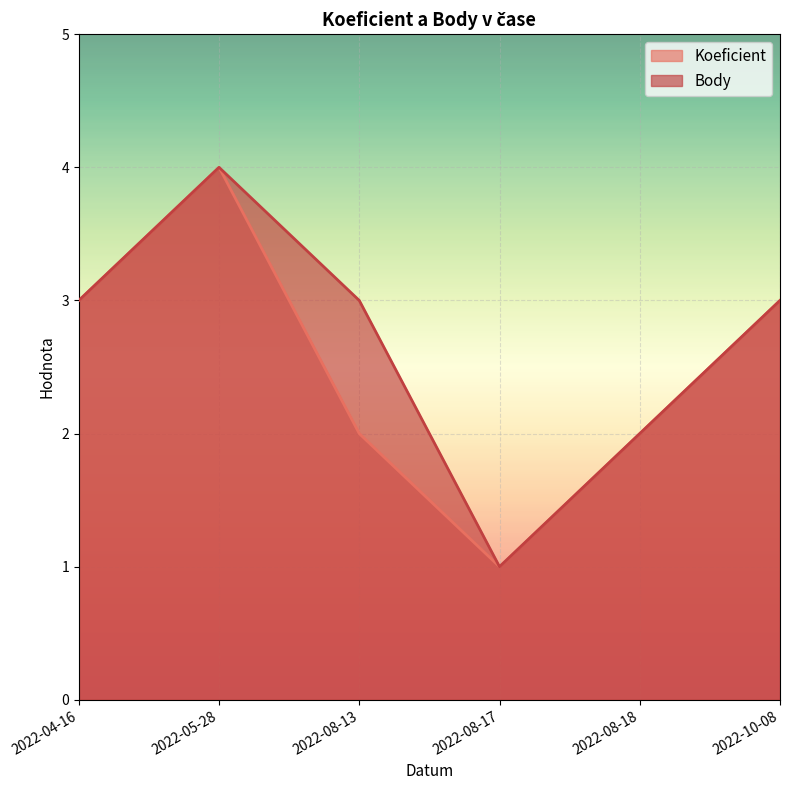

Where is Body nearest to the value 2?

2022-08-18